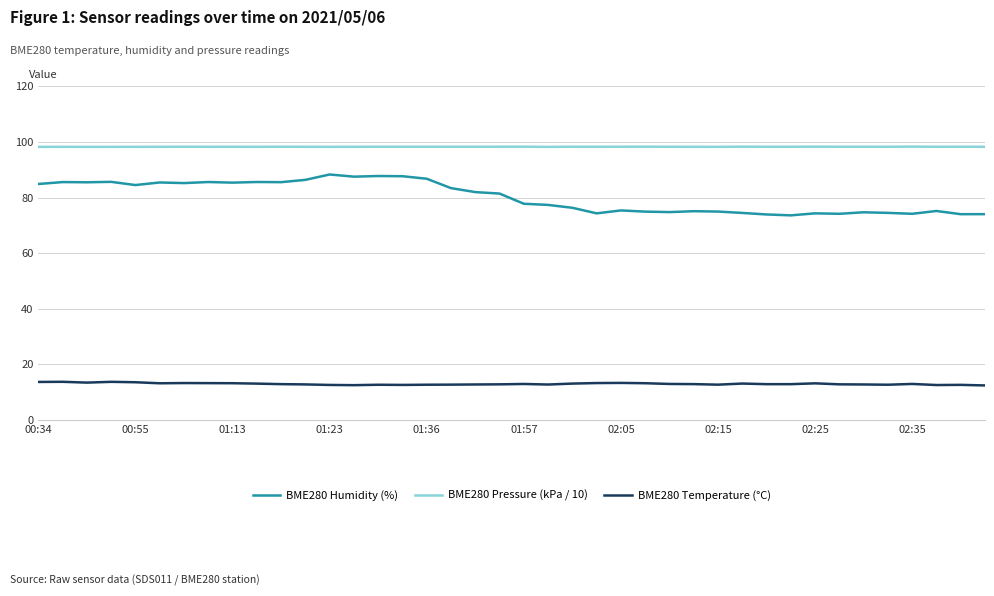

True or false: BME280 Pressure (kPa / 10) and BME280 Humidity (%) intersect in this chart.

False